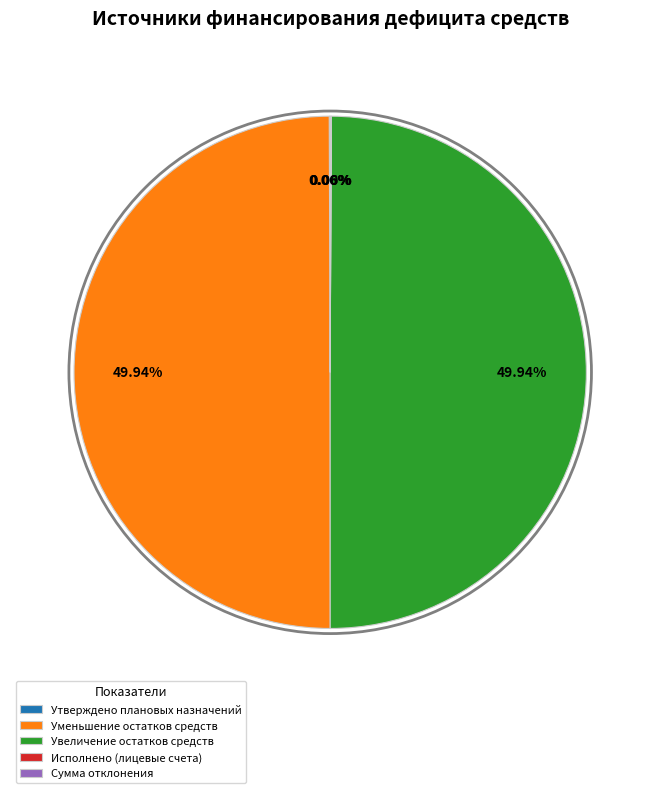

To the nearest percent, what is the combined percentage of Уменьшение остатков средств and Утверждено плановых назначений?

50%